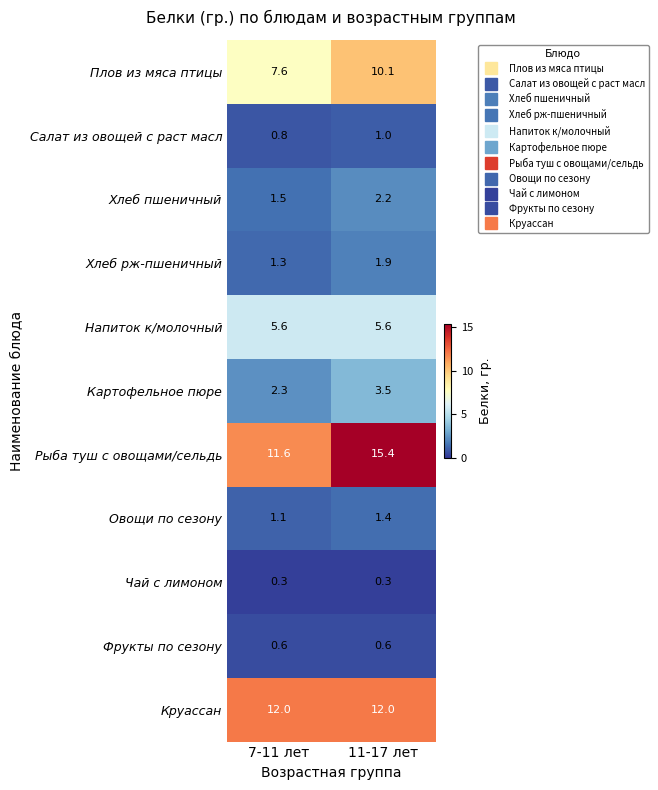

At which label does Хлеб пшеничный first exceed 2?

11-17 лет